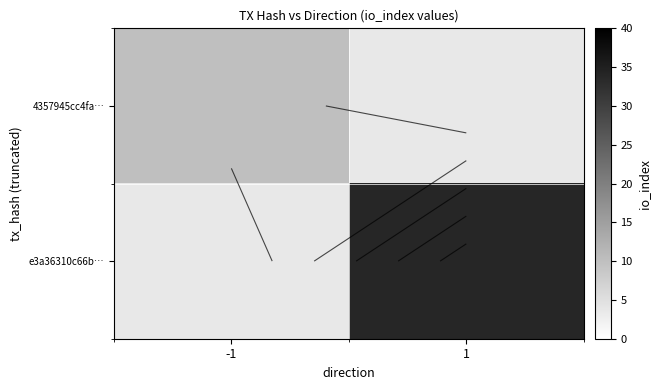

Which series has the largest range (max minus min)?

4357945cc4fa…